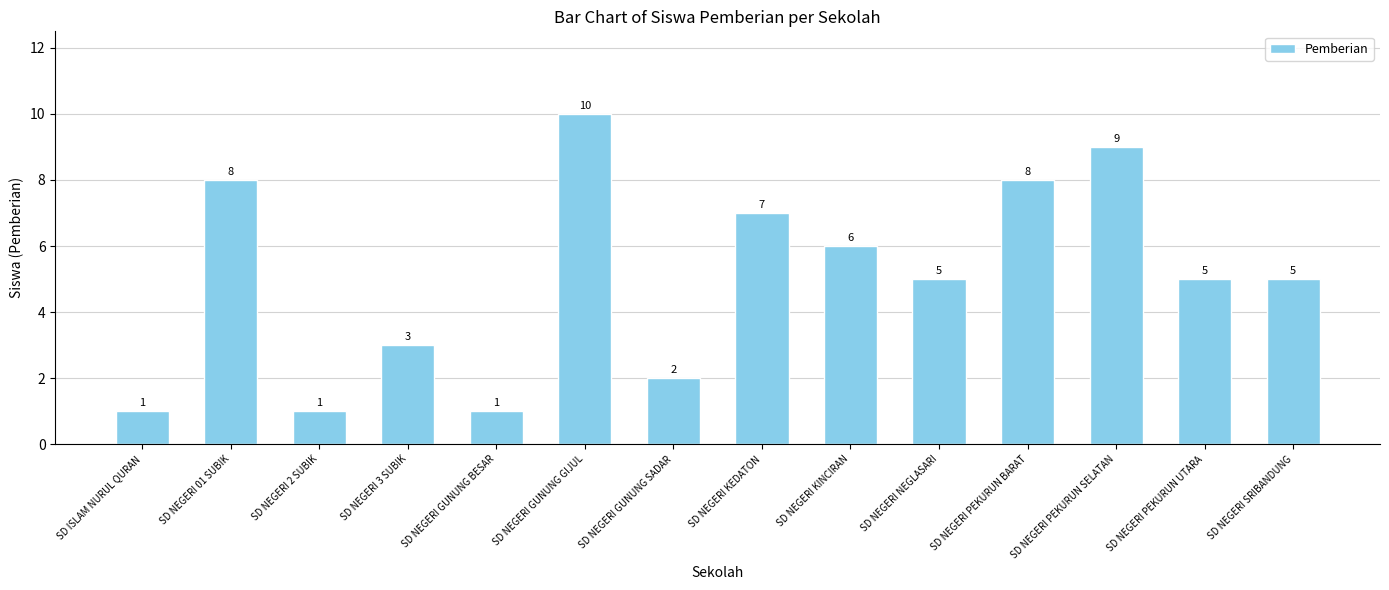

The chart shows a value of 8 at SD NEGERI PEKURUN BARAT. True or false?

True